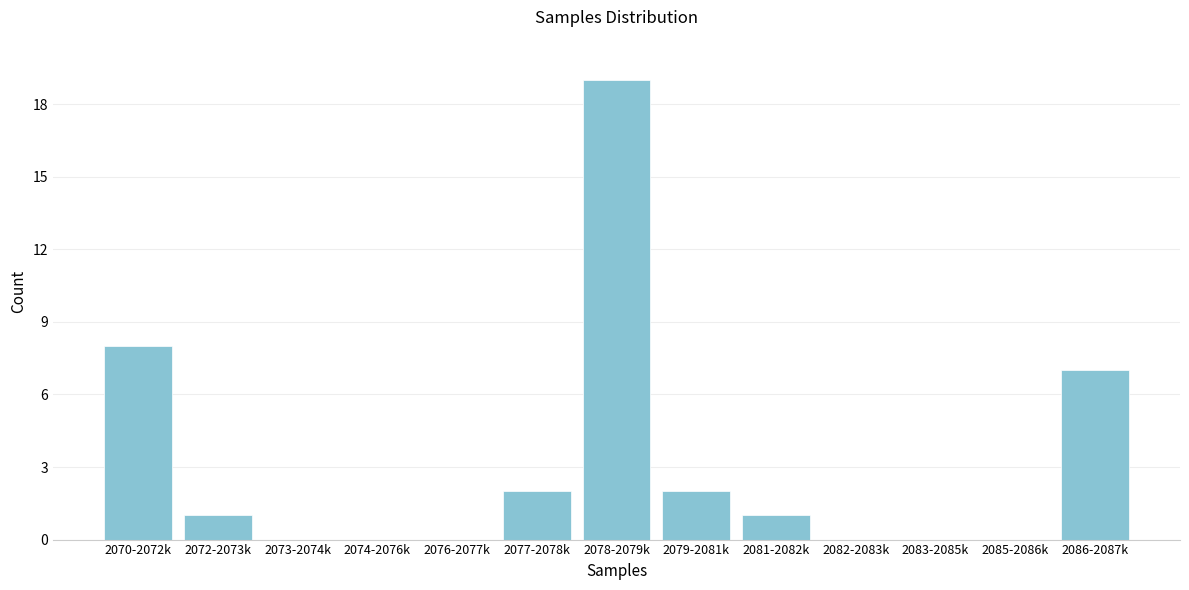

Reading left to right, extract all data points from this chart.

2070-2072k=8	2072-2073k=1	2073-2074k=0	2074-2076k=0	2076-2077k=0	2077-2078k=2	2078-2079k=19	2079-2081k=2	2081-2082k=1	2082-2083k=0	2083-2085k=0	2085-2086k=0	2086-2087k=7